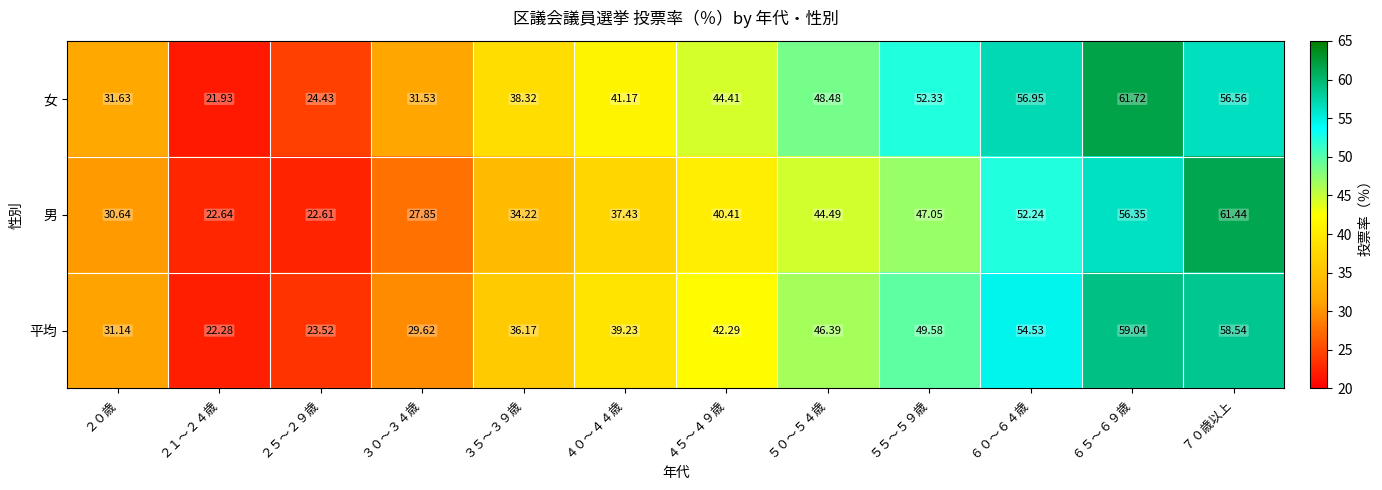

Which series has the largest total across all categories?

女